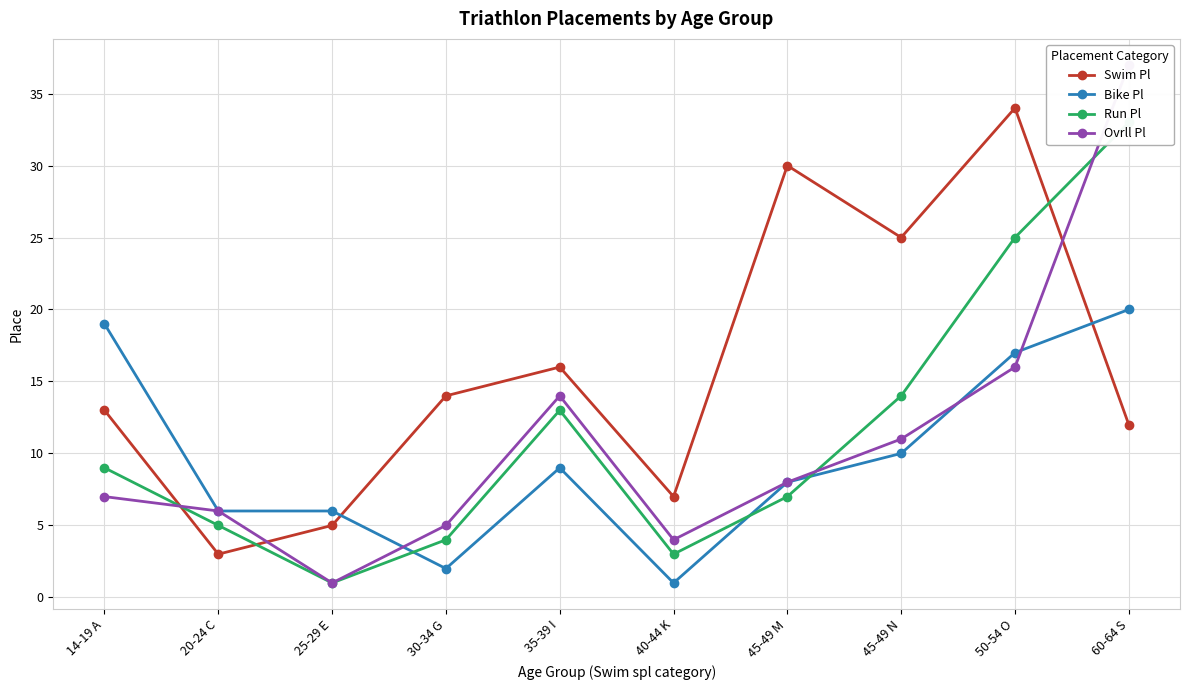

What is the sum of the Ovrll Pl values at 45-49 N and 35-39 I?

25